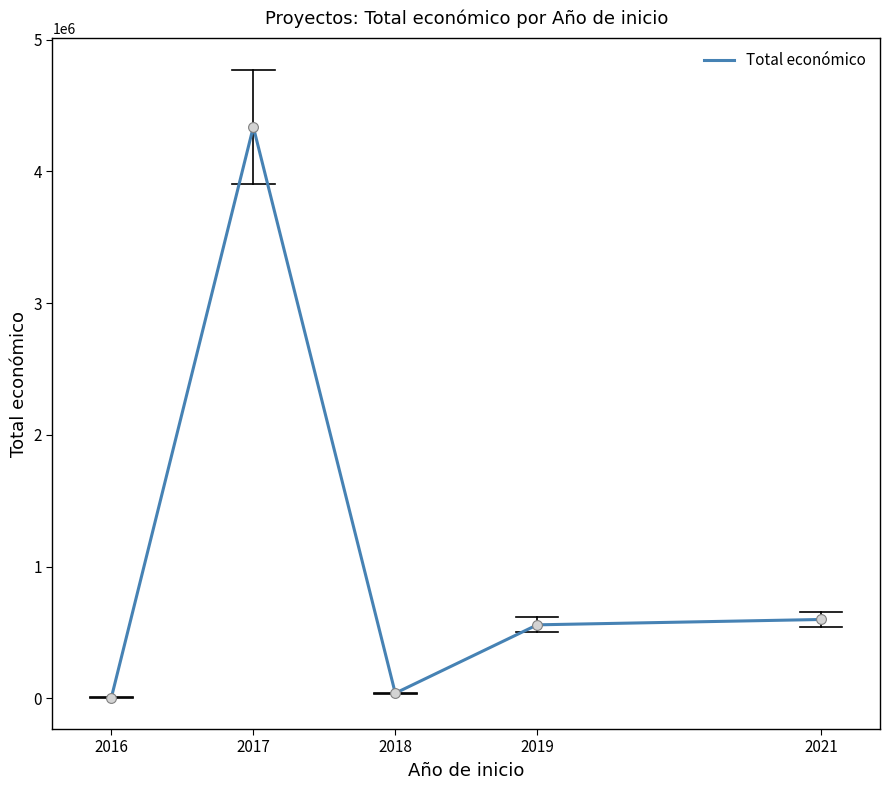

What is the change in value from 2016 to 2021?

+592659